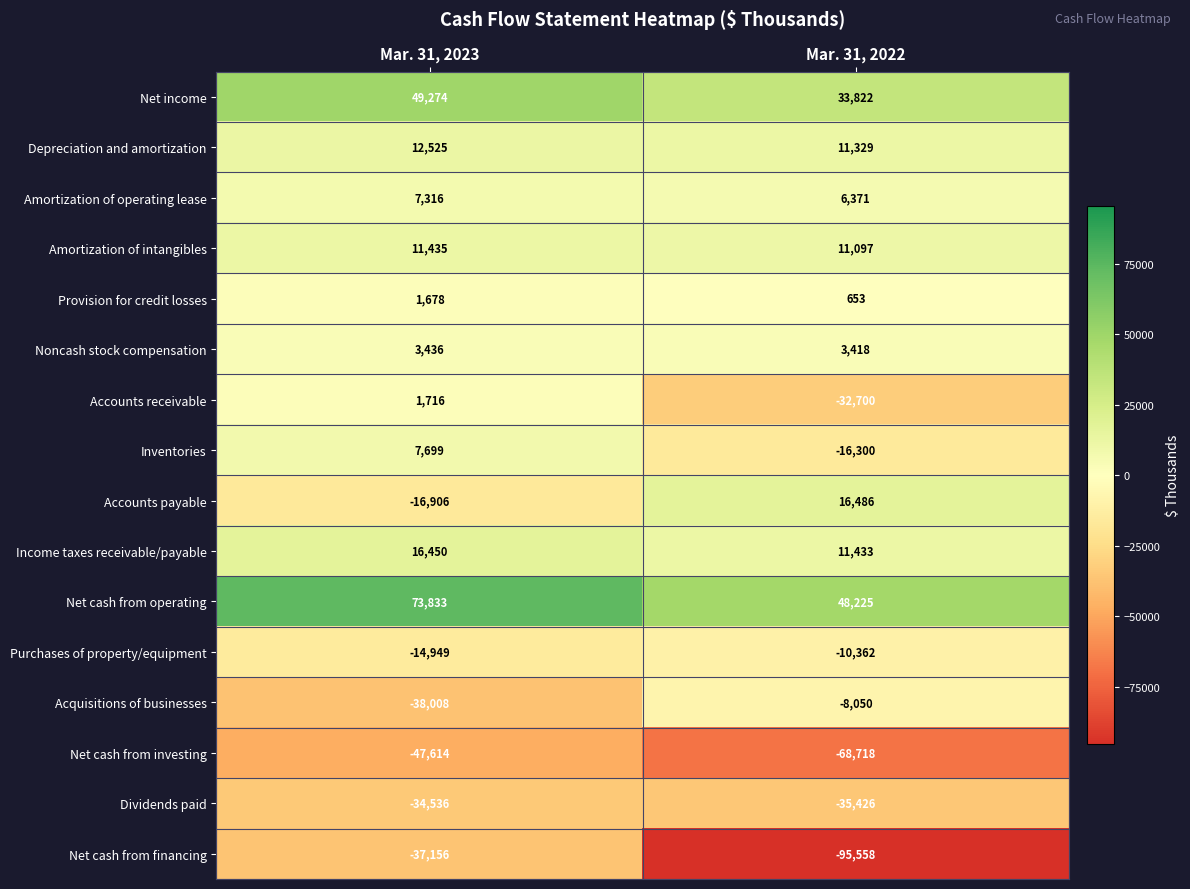

Where is Net cash from investing nearest to the value -58166?

Mar. 31, 2023